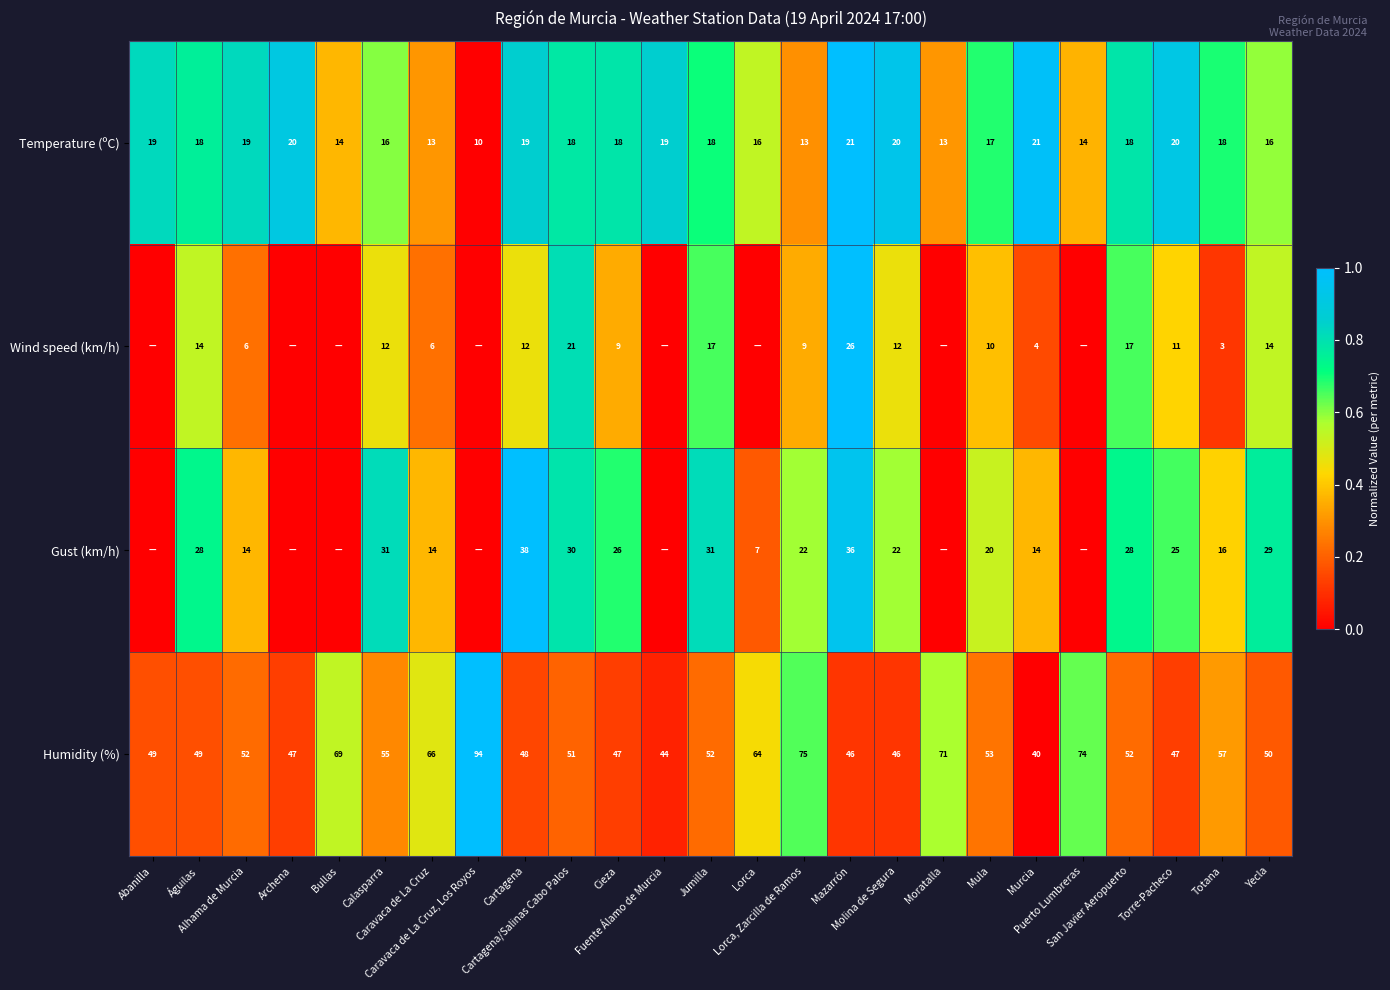

Which category has the highest value in the Humidity (%) series?

Caravaca de La Cruz, Los Royos